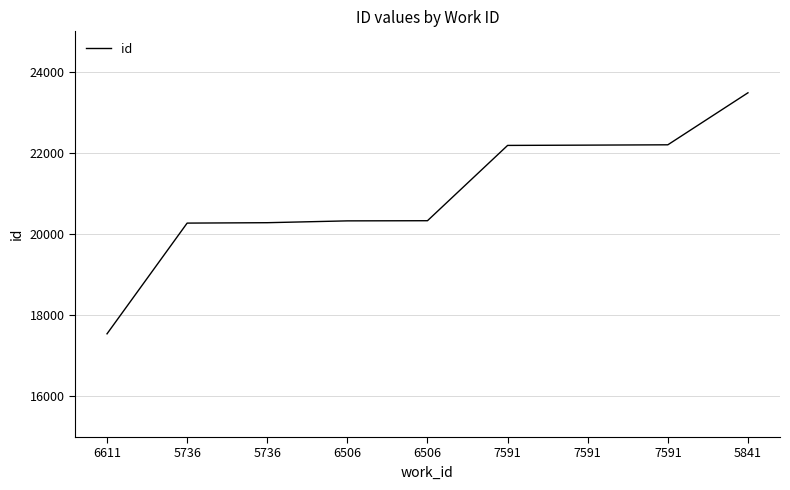

Is it true that the value at 5736 is 32534?

False